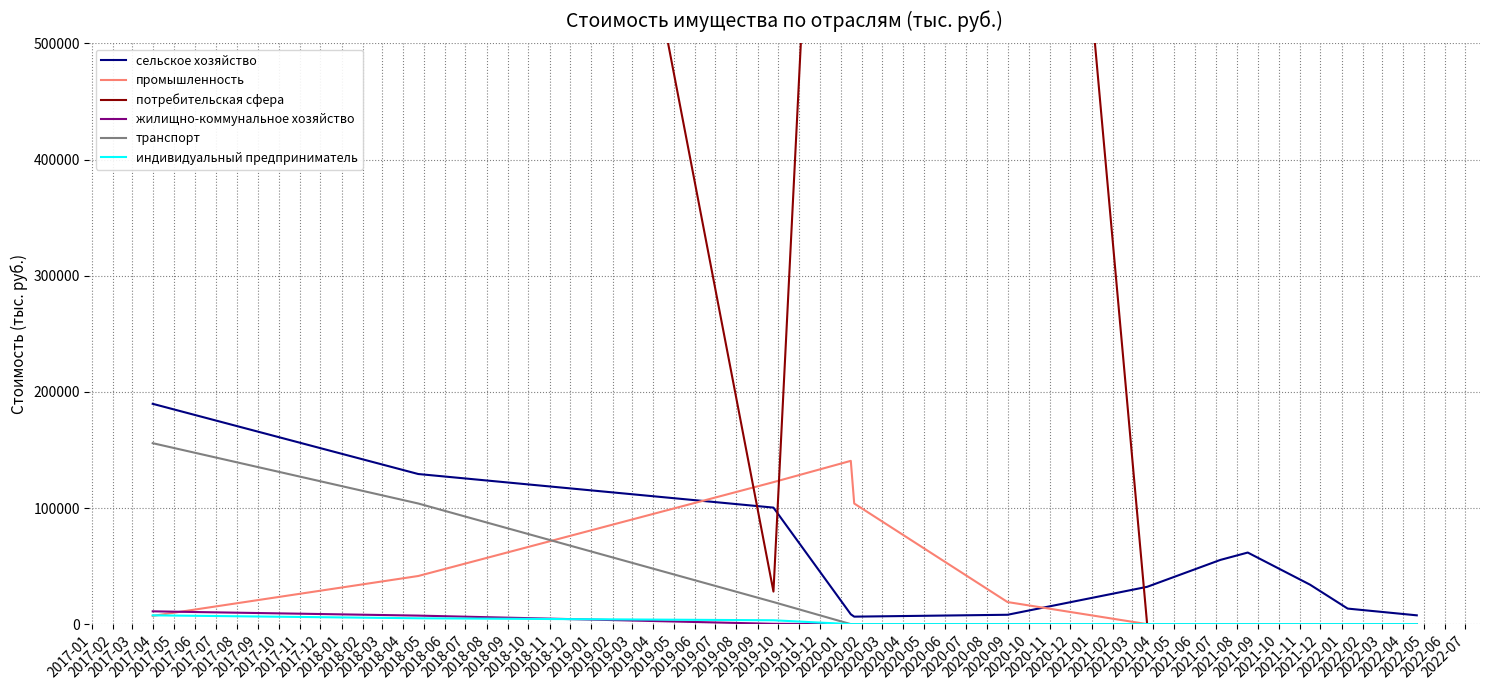

What is the highest value of the промышленность series?

140599.1